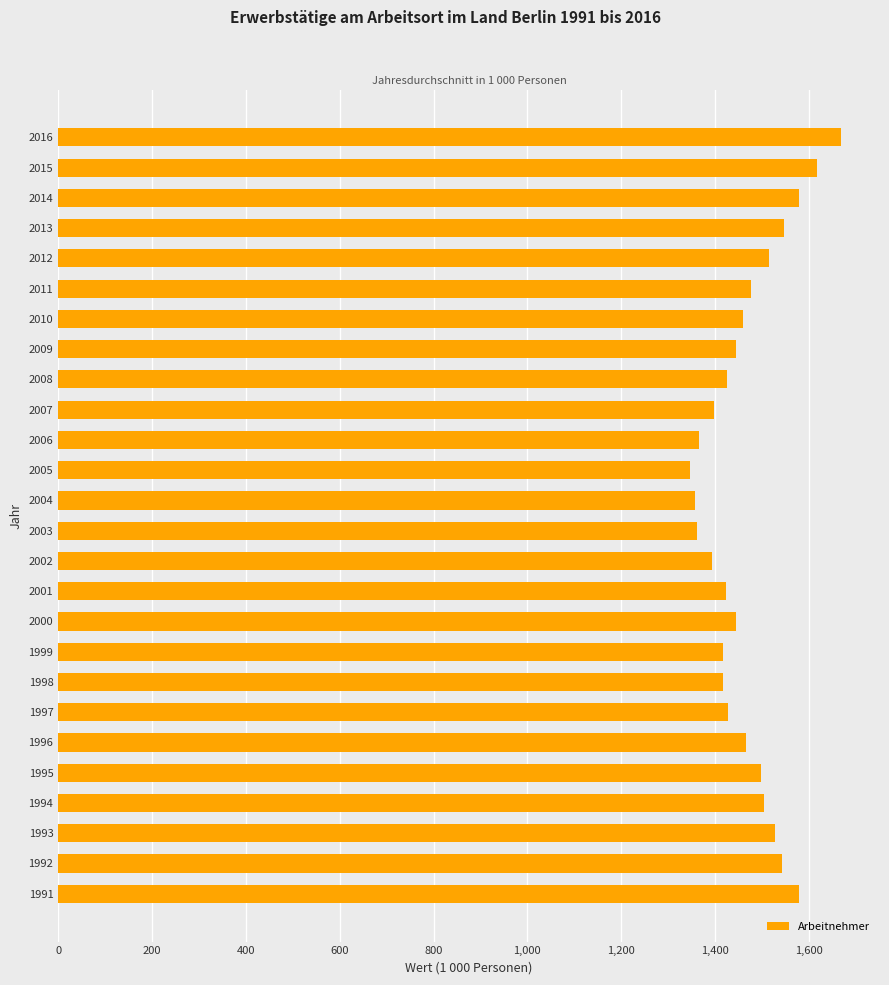

What is the ratio of the value at 2005 to the value at 2010?

0.9